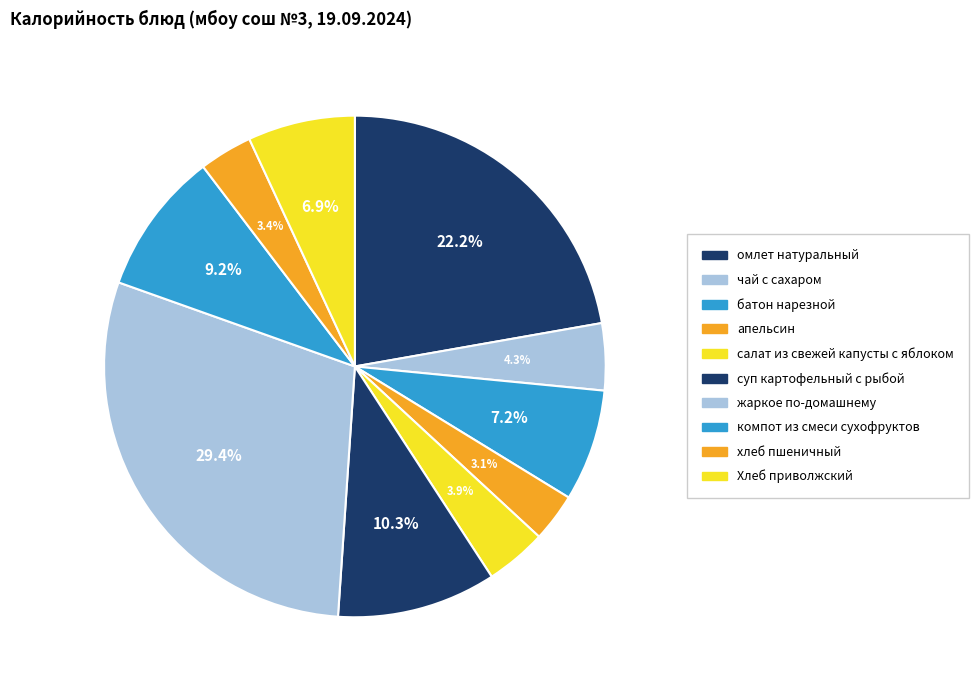

To the nearest percent, what is the average slice percentage?

10%